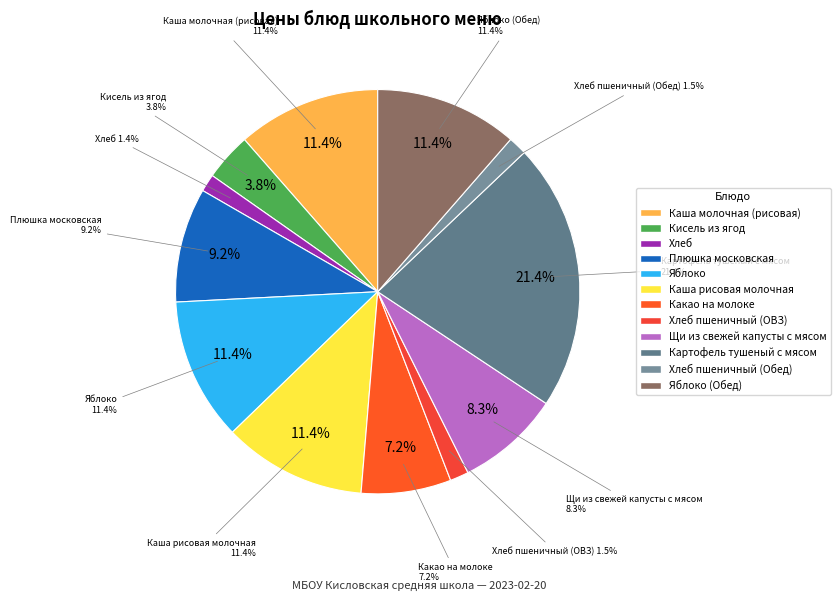

Is there a majority slice in this chart?

No